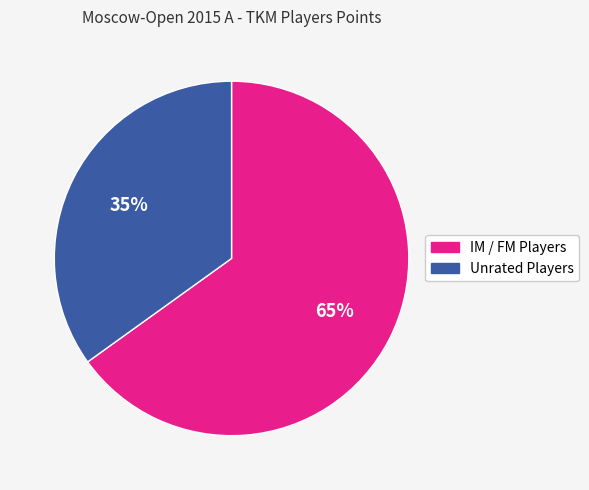

Rank the categories by value from highest to lowest.

IM / FM Players, Unrated Players